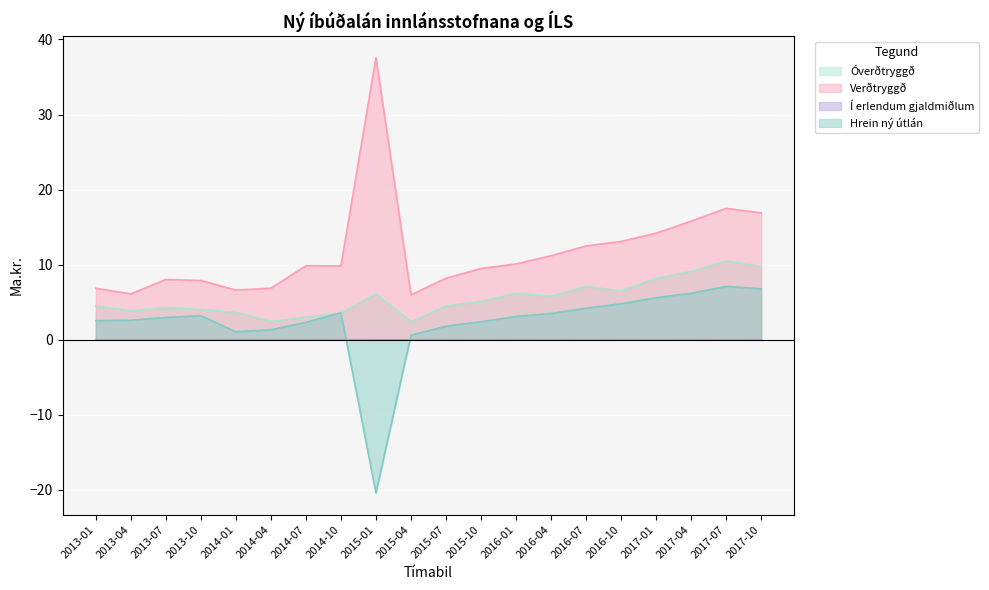

In Hrein ný útlán, how many points are lower than both neighbors (excluding endpoints)?

2